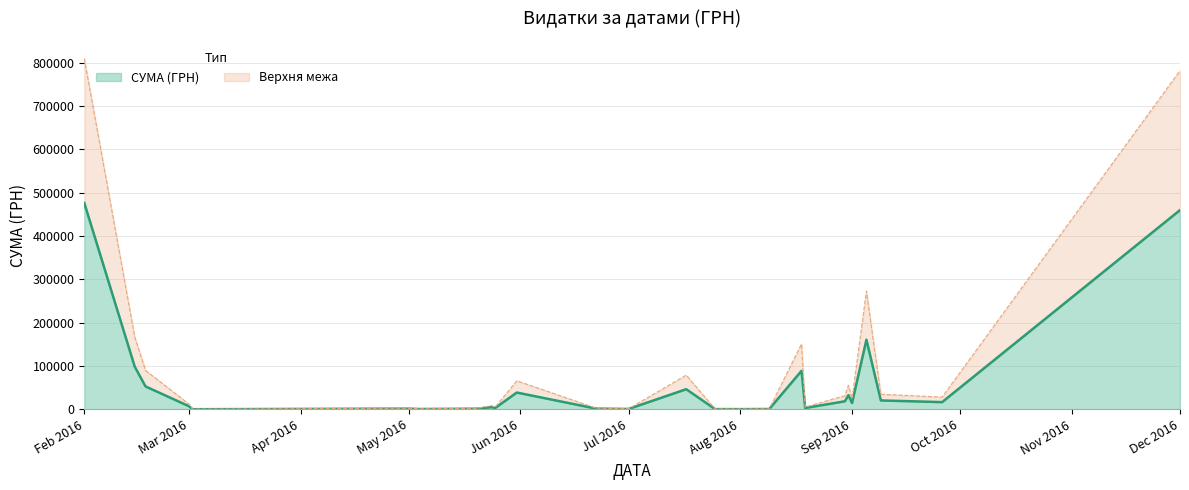

What are all the series names shown in the legend?

СУМА (ГРН), Верхня межа